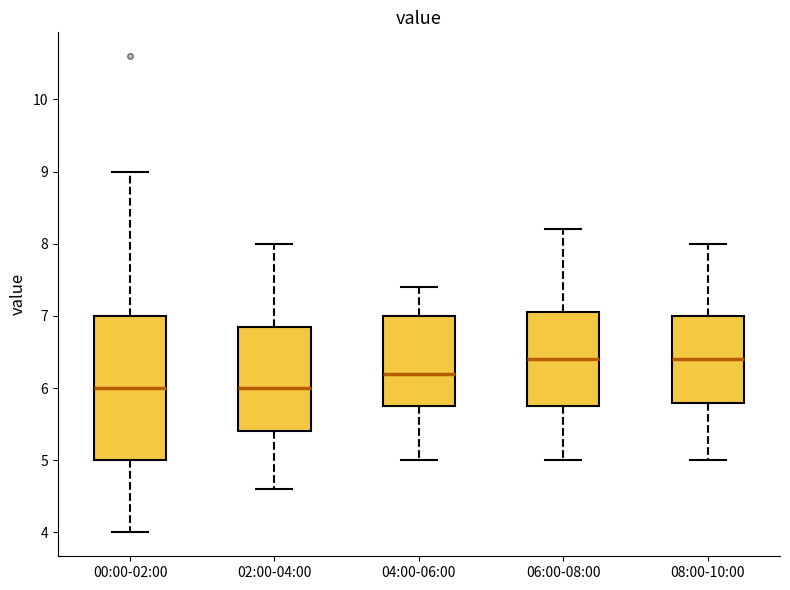

Reading left to right, read every box against the y-axis: the position of its median line, the range the box covers, and the ends of its whiskers. The values are not printed on the chart, so give them approximately, as read against the axis.

00:00-02:00: median 6.0, box 5.0 to 7.0, whiskers 4.0 to 9.0
02:00-04:00: median 6.0, box 5.4 to 6.9, whiskers 4.6 to 8.0
04:00-06:00: median 6.2, box 5.8 to 7.0, whiskers 5.0 to 7.4
06:00-08:00: median 6.4, box 5.8 to 7.1, whiskers 5.0 to 8.2
08:00-10:00: median 6.4, box 5.8 to 7.0, whiskers 5.0 to 8.0